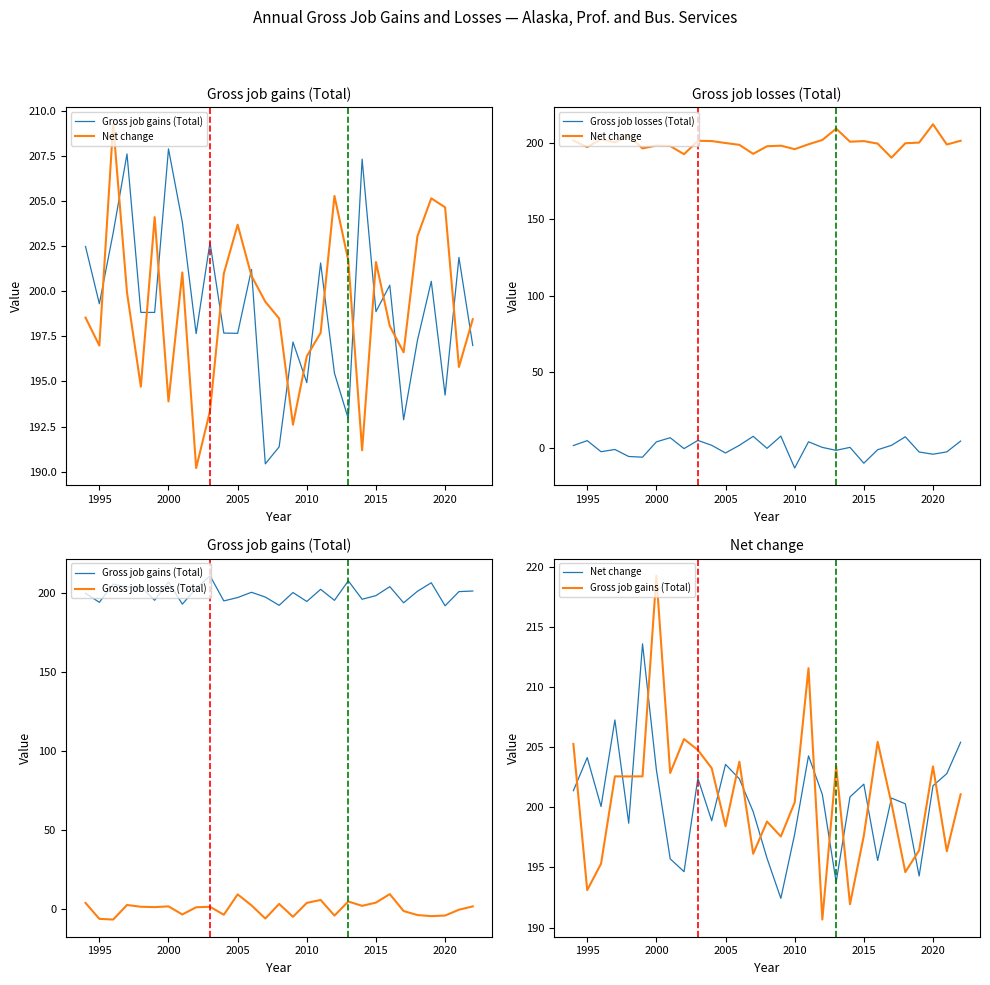

At which category is the sum across all series the highest?

2000